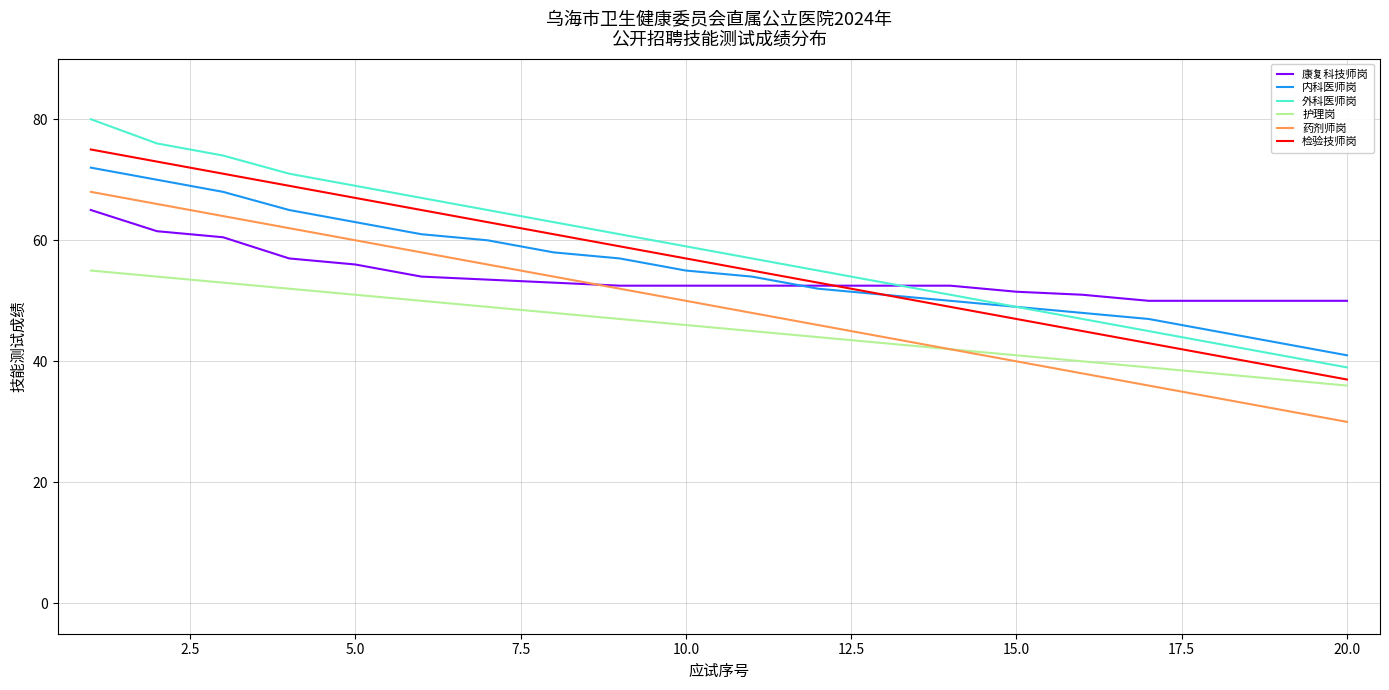

What is the sum of all 护理岗 values?

910.0